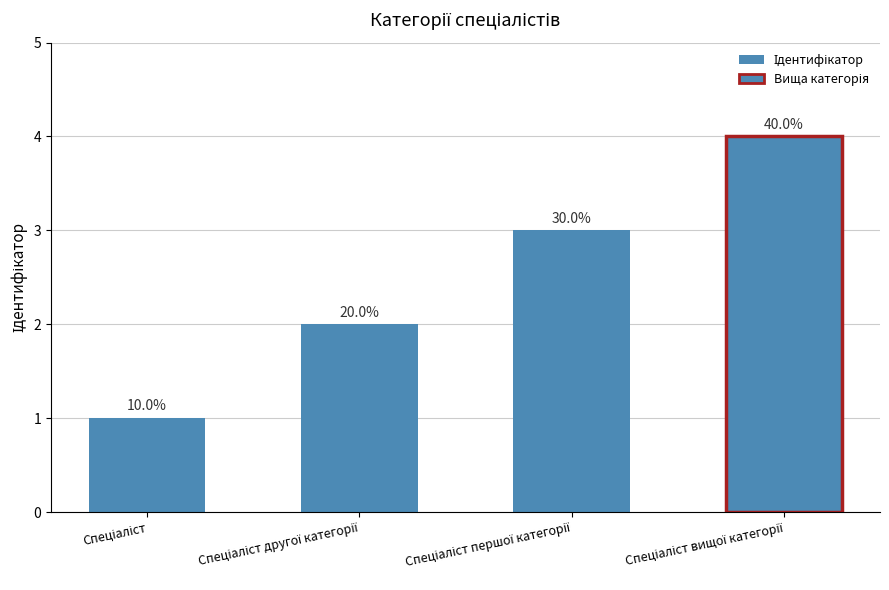

Which has a higher value, Спеціаліст другої категорії or Спеціаліст?

Спеціаліст другої категорії